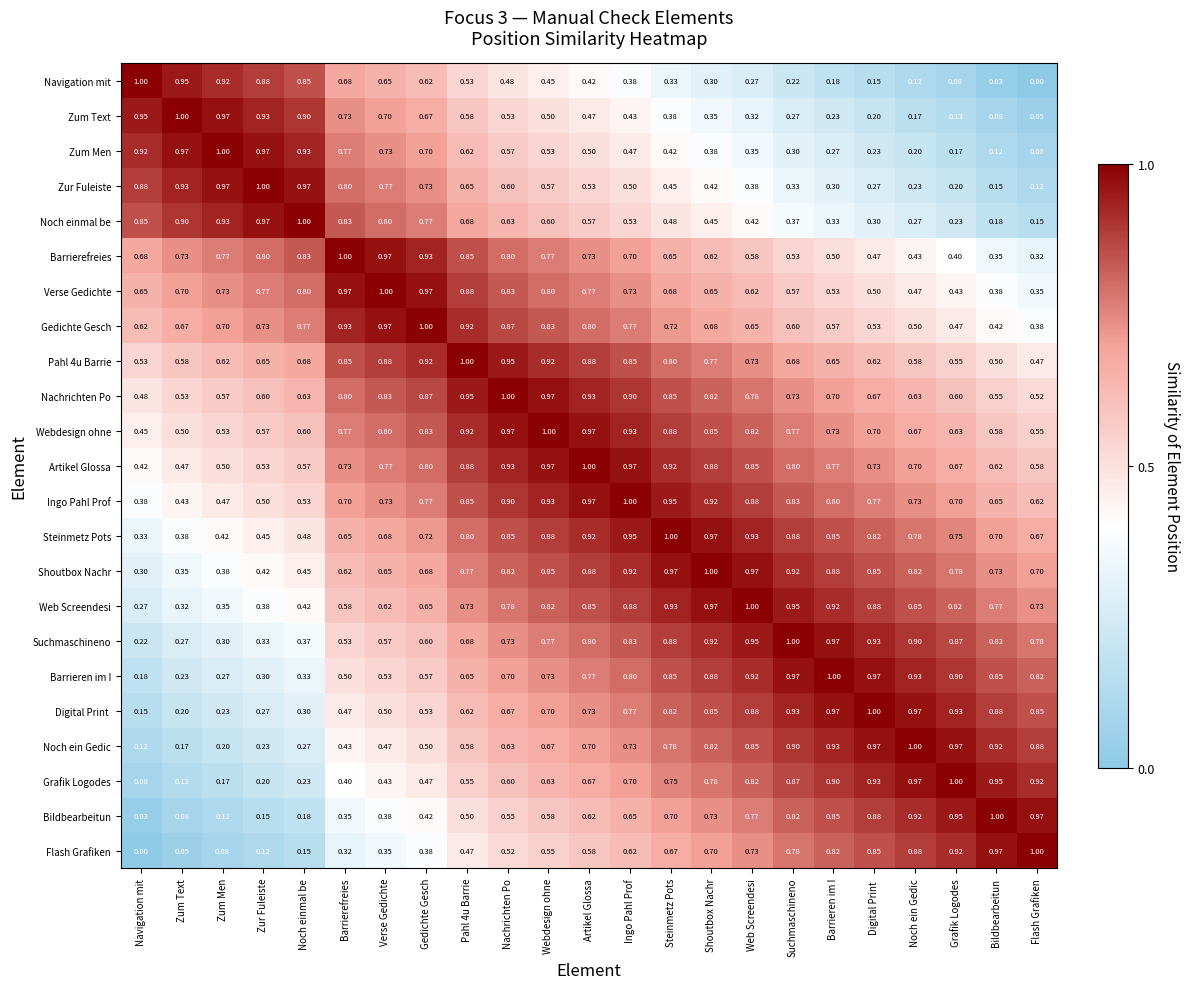

What is the total value across all series at Barrierefreies?

15.4